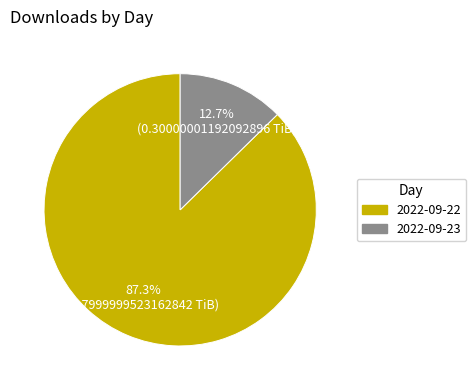

How much of the chart is everything except 2022-09-22?

12.7%